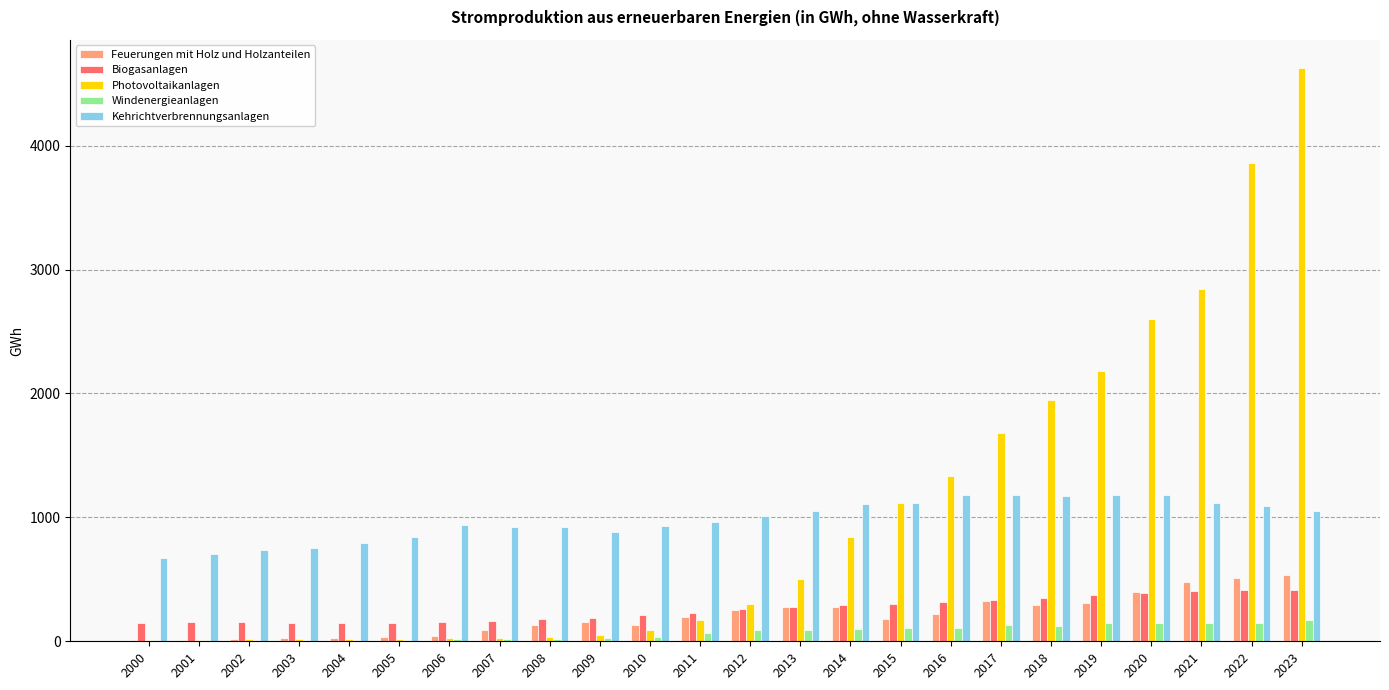

Is the value of Biogasanlagen at 2012 greater than the value of Feuerungen mit Holz und Holzanteilen at 2002?

Yes